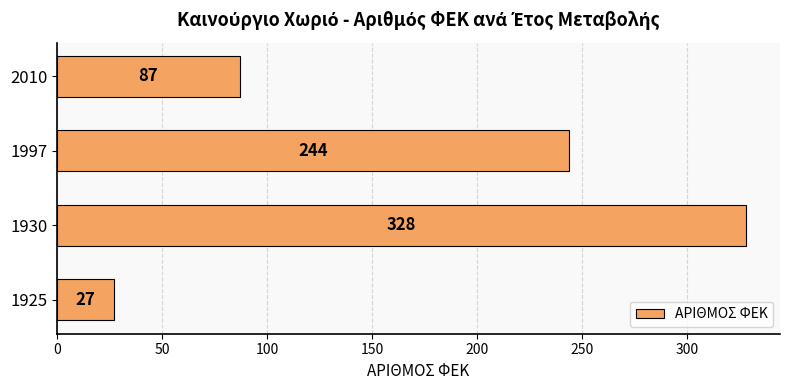

Which has a higher value, 2010 or 1930?

1930